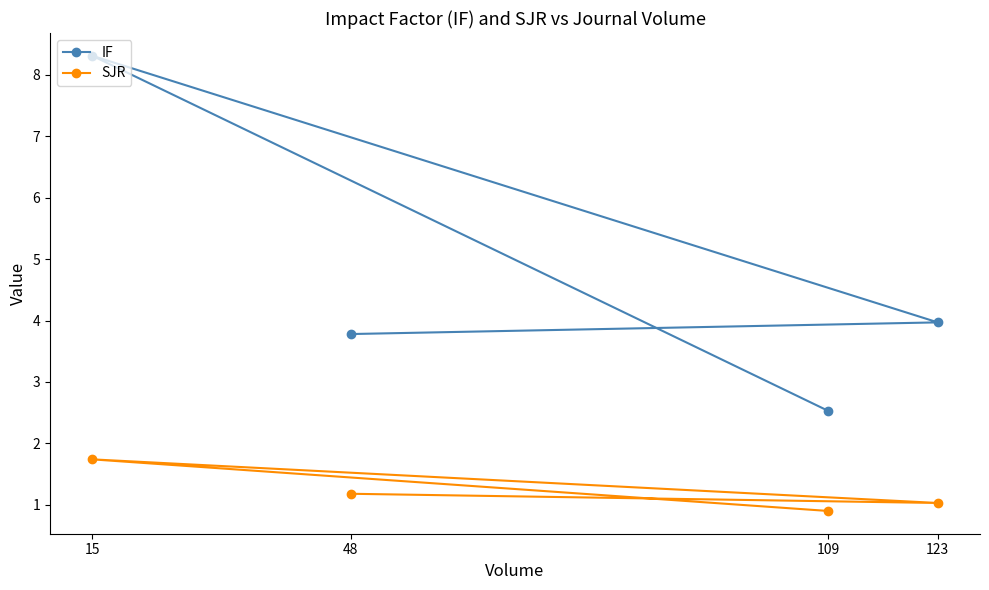

Rank the categories by SJR value from highest to lowest.

15, 48, 123, 109